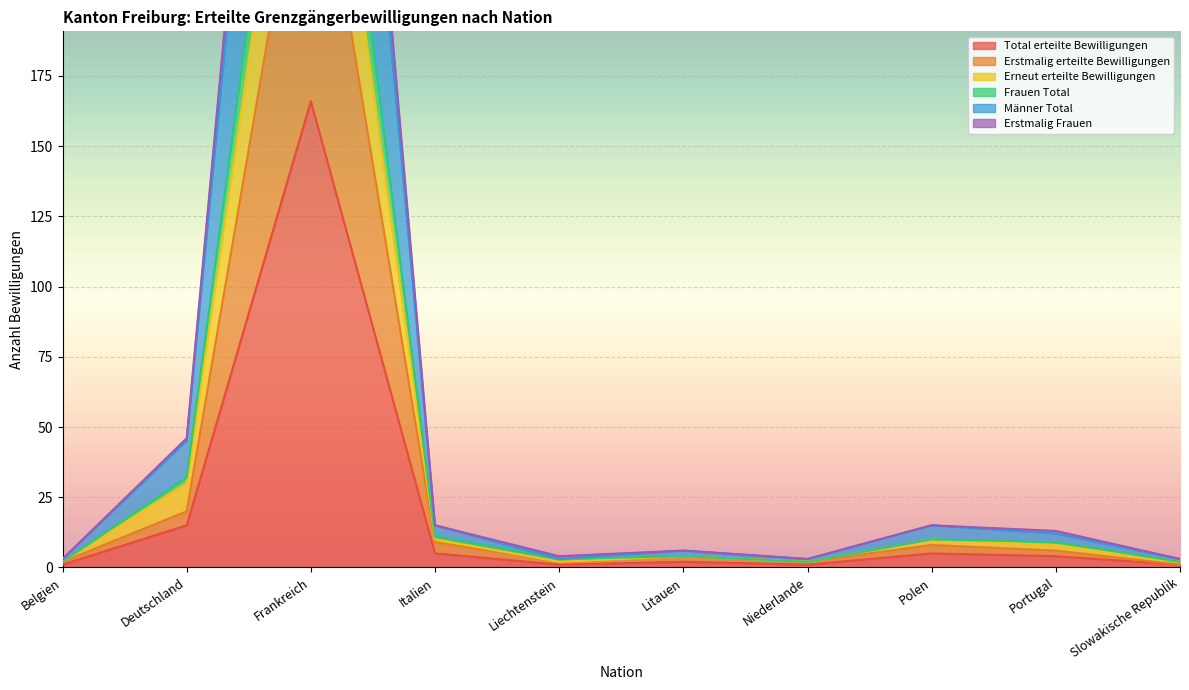

What is the highest value of the Total erteilte Bewilligungen series?

166